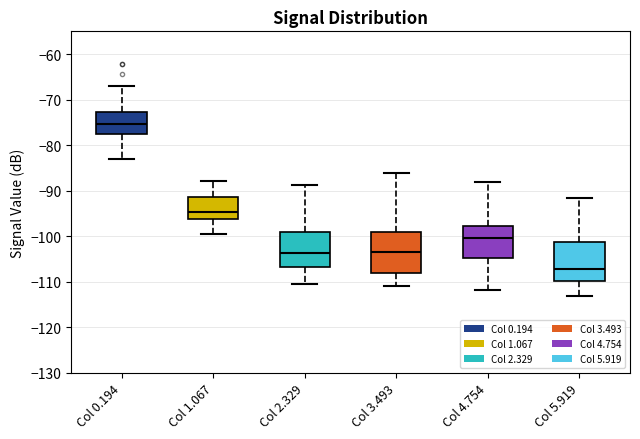

Where is the lower edge of the box for Col 3.493 on the y-axis? The values are not printed on the chart, so give them approximately, as read against the axis.

-108